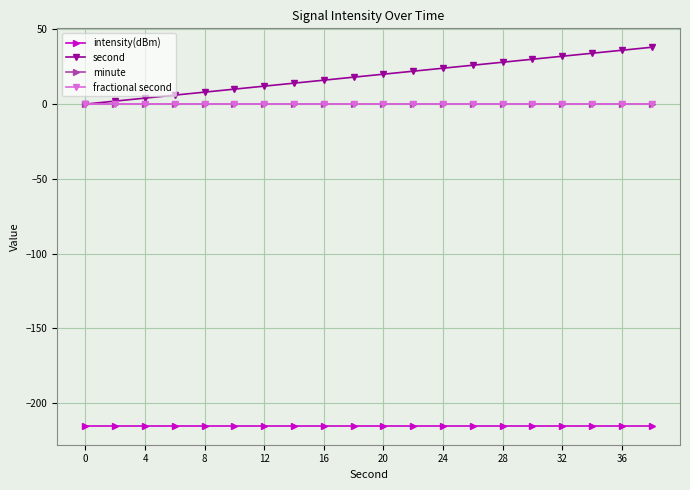

How many lines are shown in the chart?

4